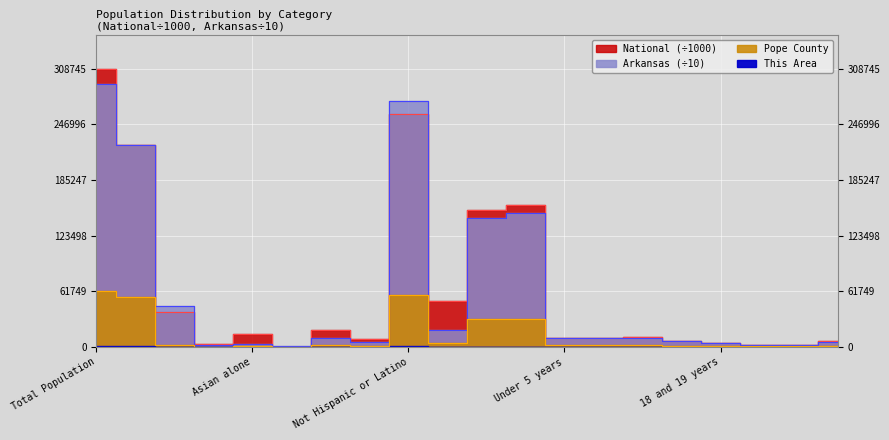

True or false: This Area and Arkansas cross at least once.

False